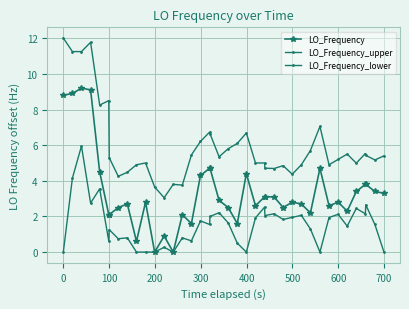

How many lines are shown in the chart?

3